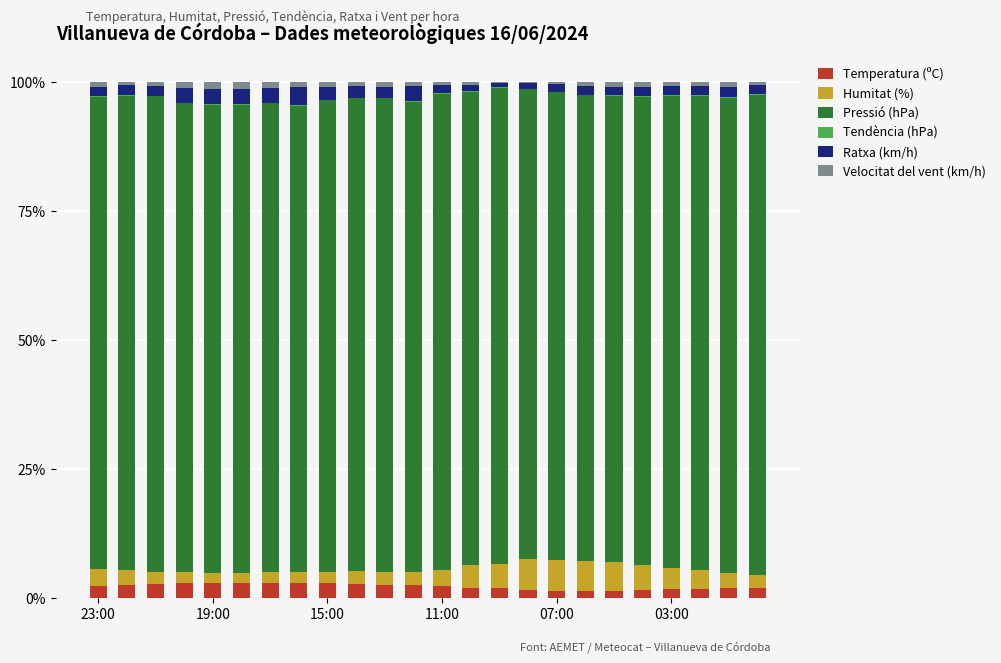

At which category is the sum across all series the highest?

19:00